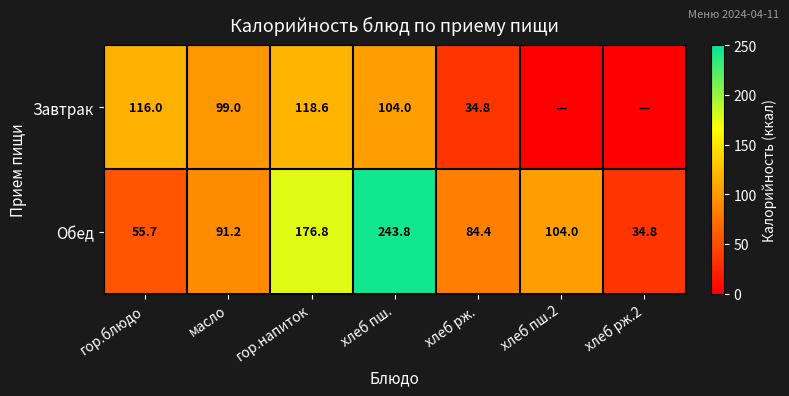

At which label does Обед reach its minimum?

хлеб рж.2